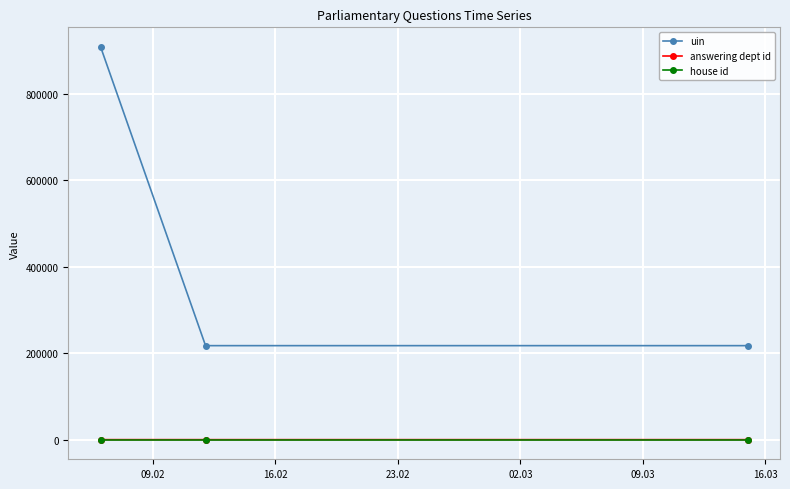

What are all the series names shown in the legend?

uin, answering dept id, house id